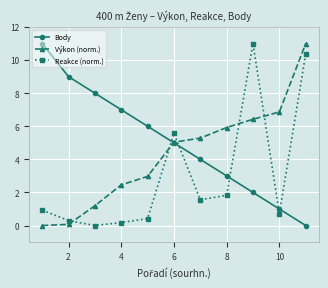

True or false: Body and Reakce (norm.) intersect in this chart.

True